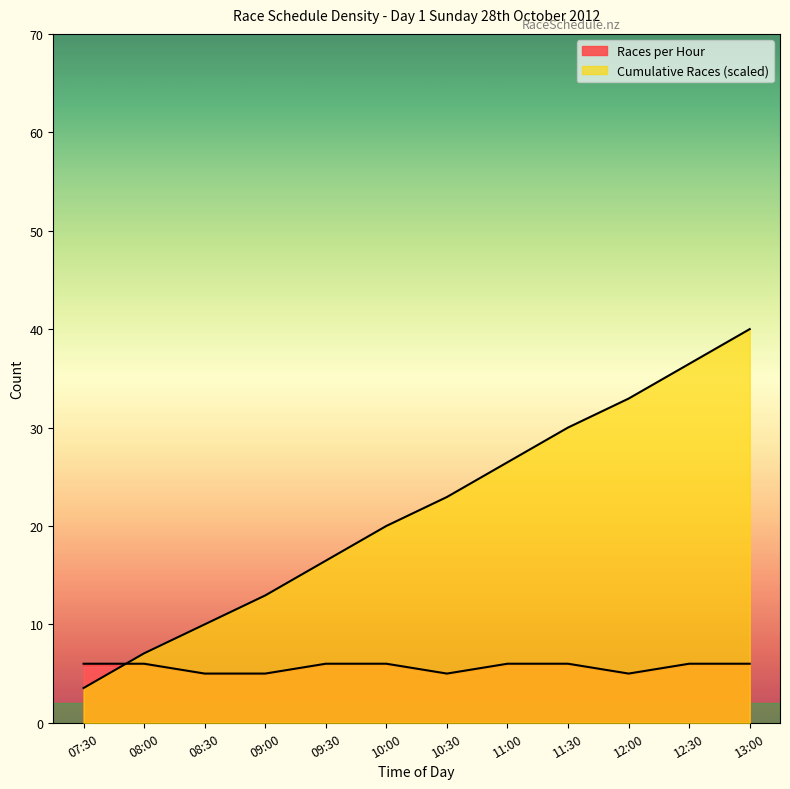

Which series ends up on top after the final intersection of Cumulative Races and Races per Hour?

Cumulative Races